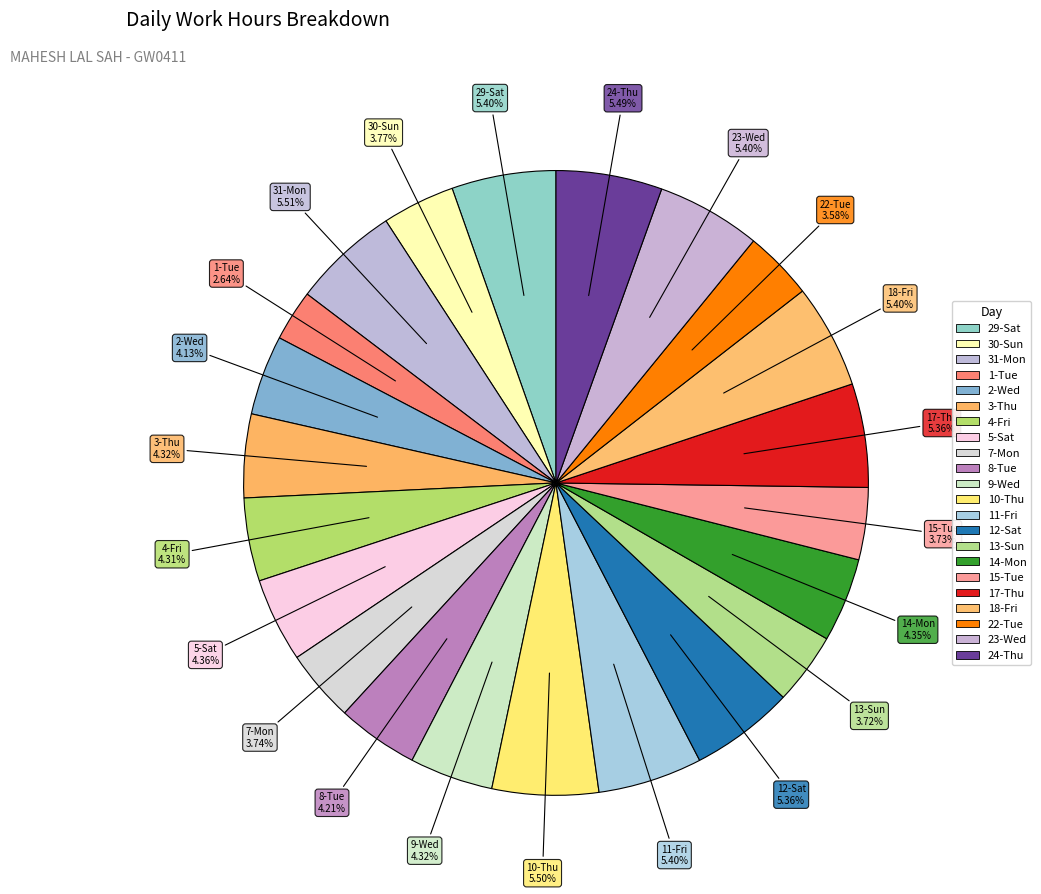

Is it true that 10-Thu is 1% of the pie?

False